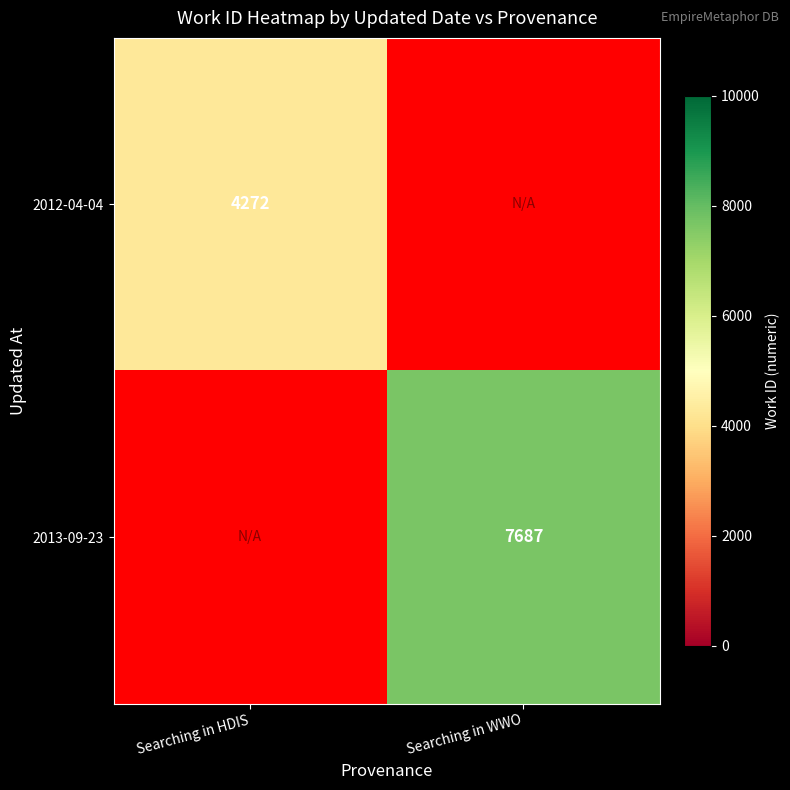

The 2013-09-23 series shows 4473 at Searching in WWO. True or false?

False